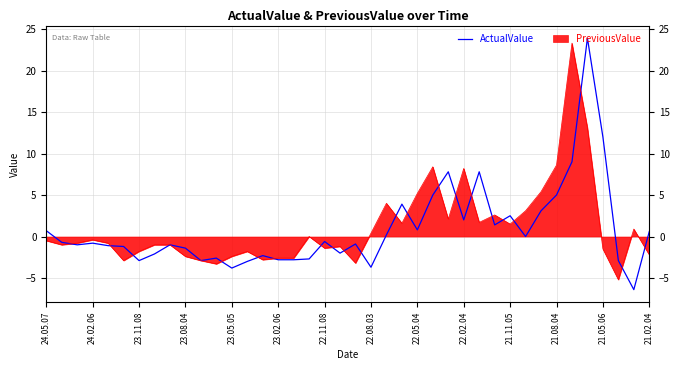

Where does the data first go above 0?

24.05.07